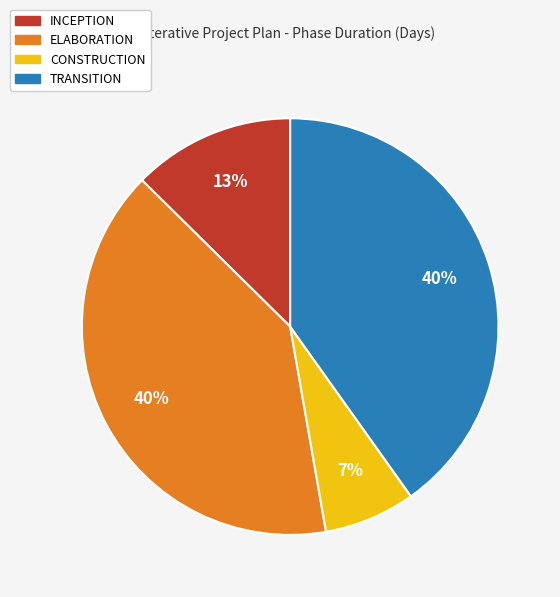

To the nearest percent, what is the average slice percentage?

25%